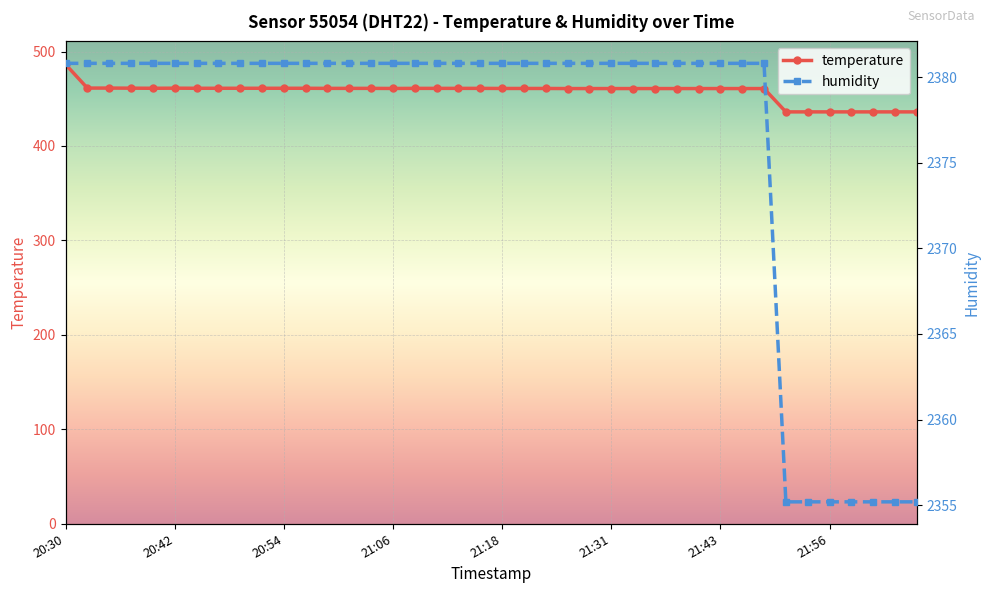

At how many categories does at least one series exceed 1072?

40